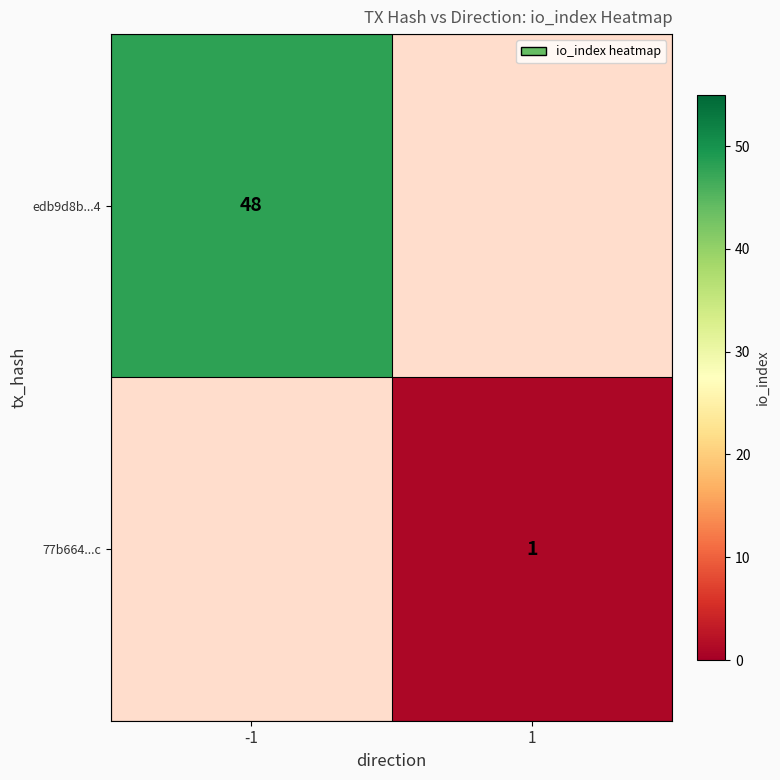

Is the value of edb9d8b...4 at -1 greater than the value of 77b664...c at 1?

Yes